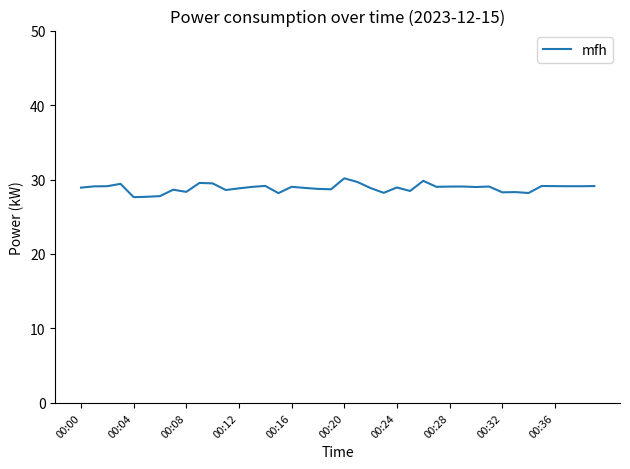

Does the chart display data point markers on the line(s)?

No